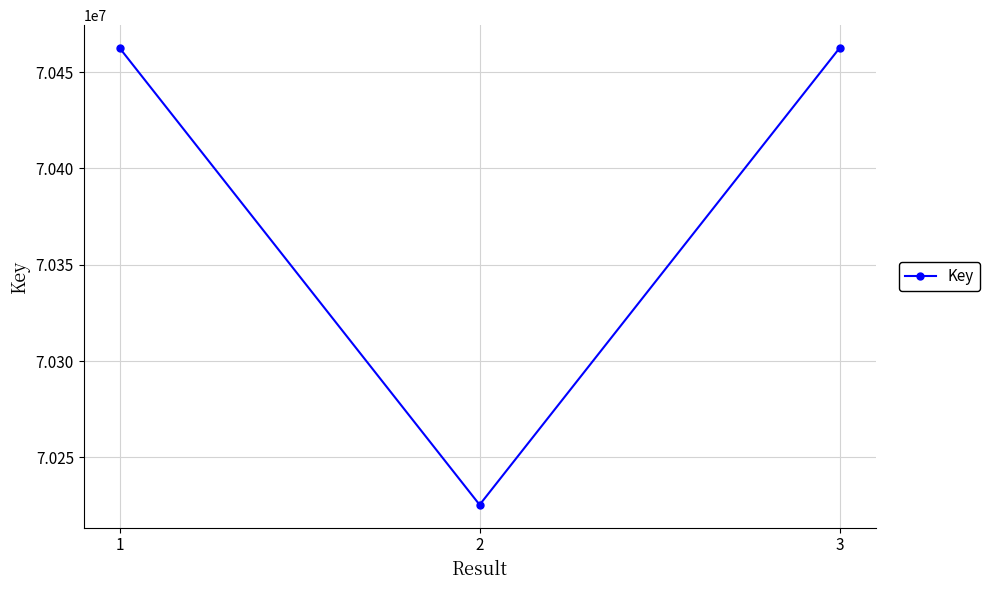

What is the greatest value displayed?

70462514